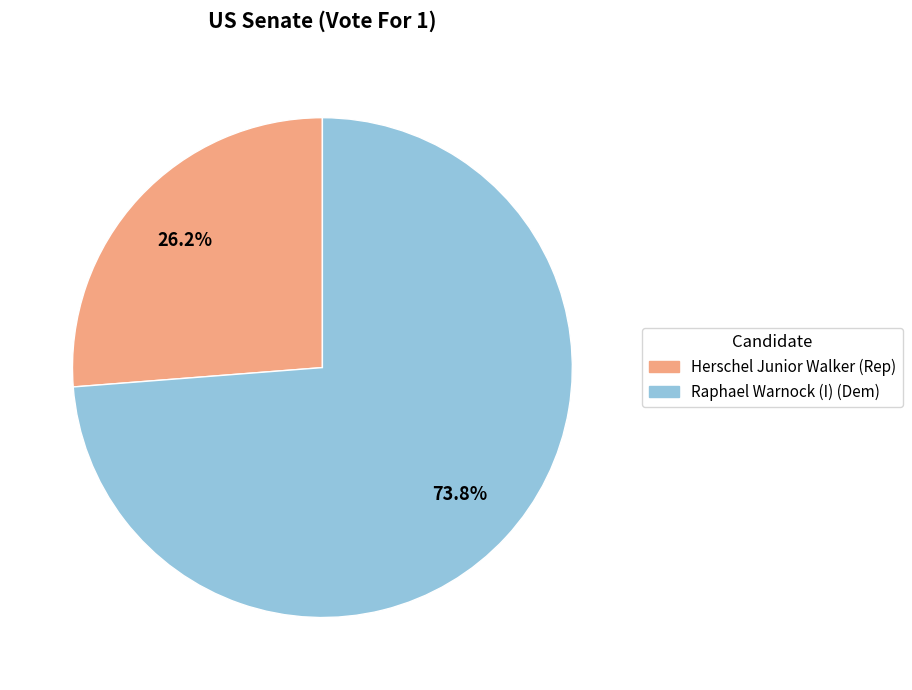

Rank the categories by value from highest to lowest.

Raphael Warnock (I) (Dem), Herschel Junior Walker (Rep)